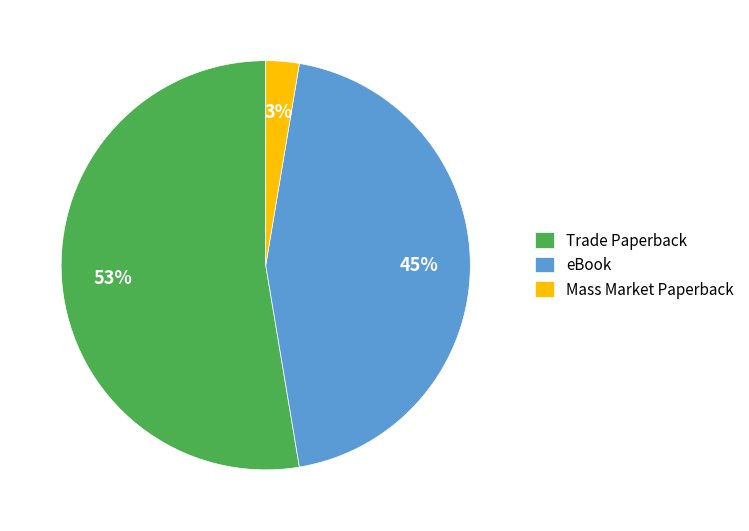

Count the number of slices in the pie.

3